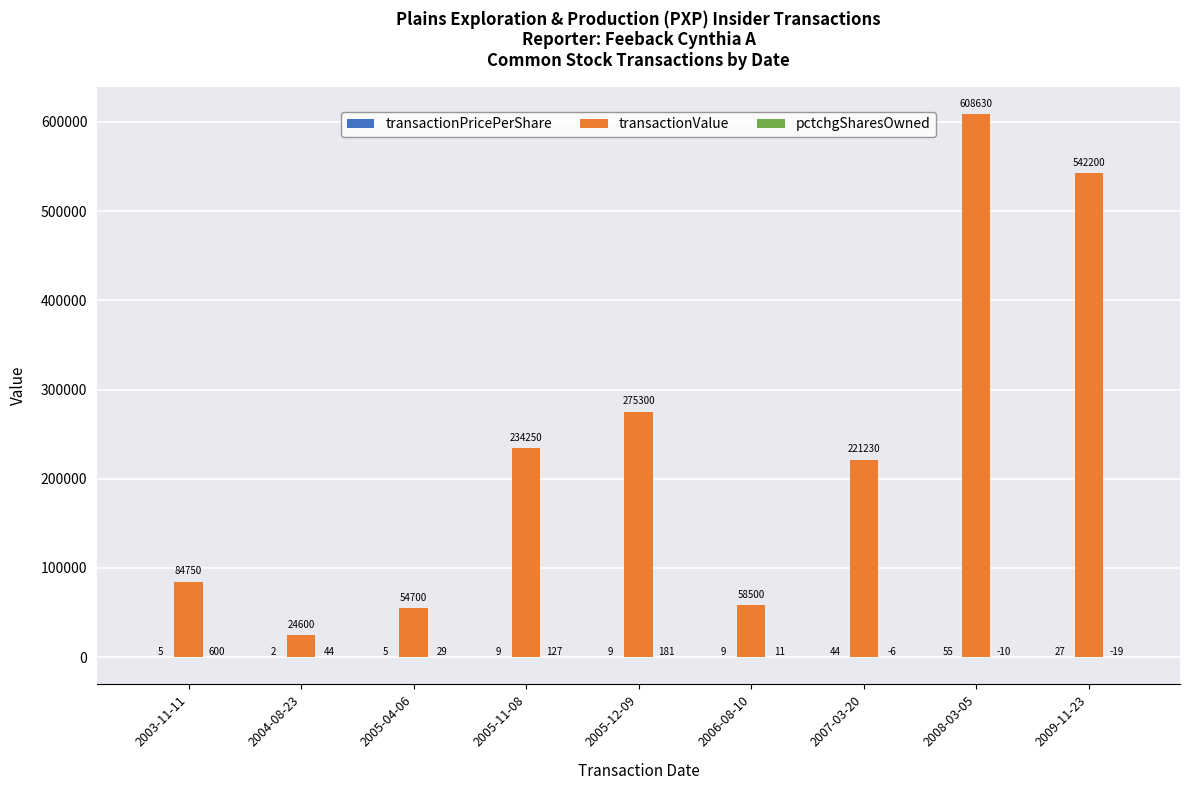

Which series has the largest total across all categories?

transactionValue